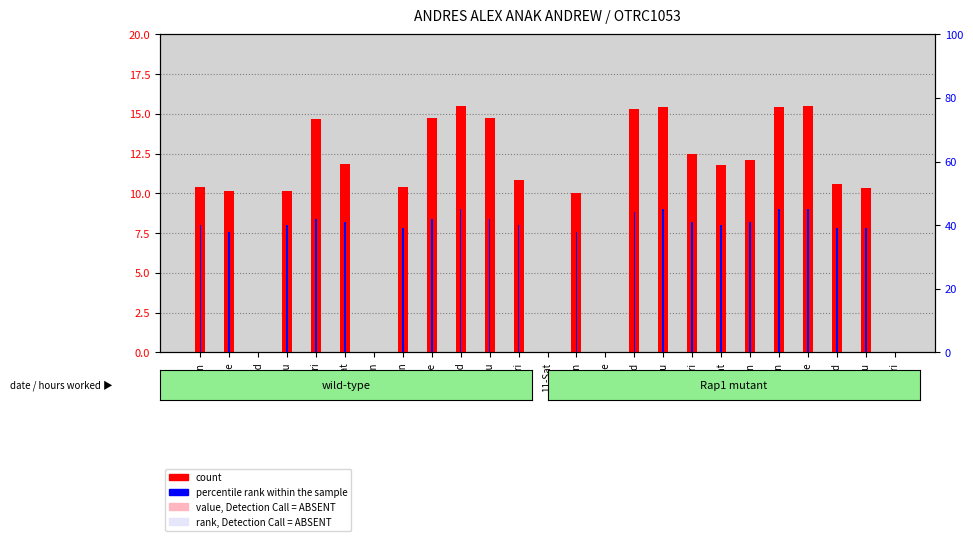

Which series has the widest spread of values?

percentile rank within the sample